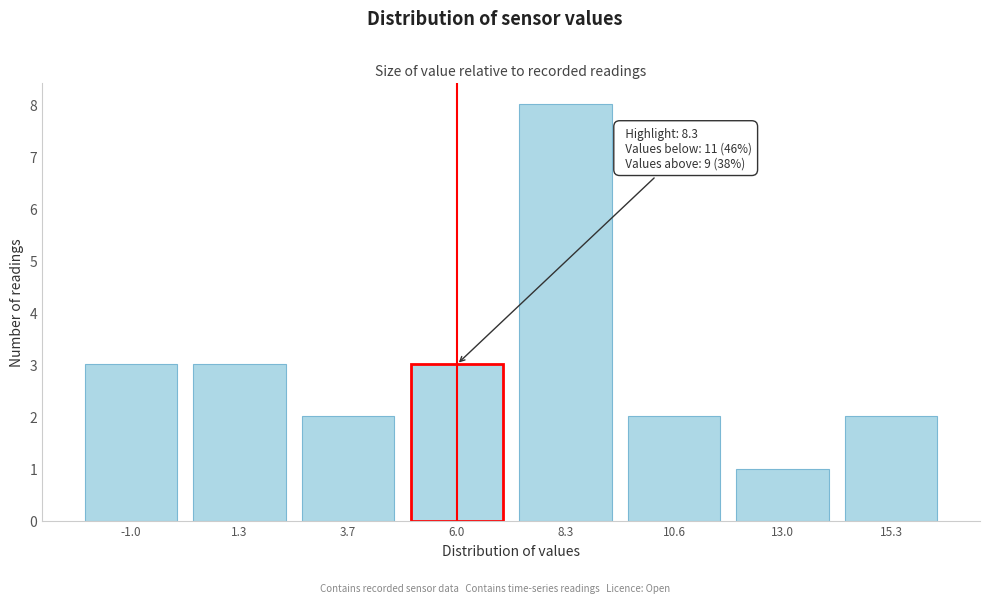

Reading left to right, extract all data points from this chart.

-1.0=3	1.3=3	3.7=2	6.0=3	8.3=8	10.6=2	13.0=1	15.3=2